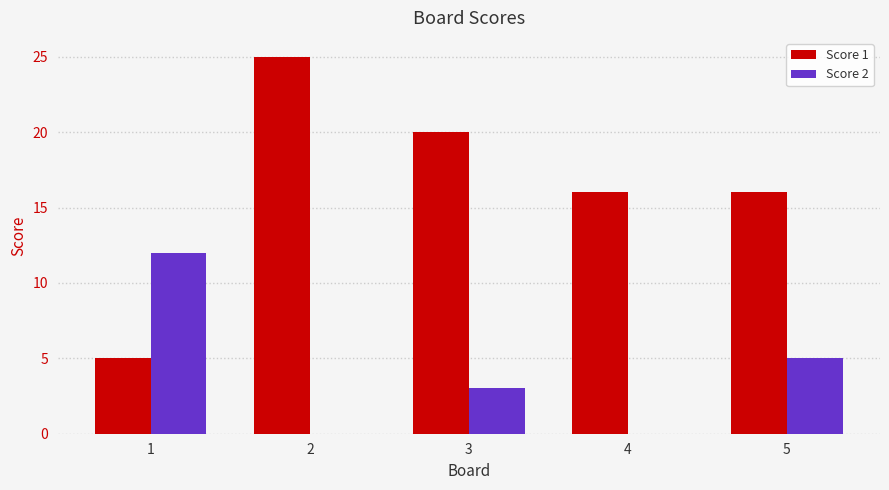

What is the total value across all series at 2?

25